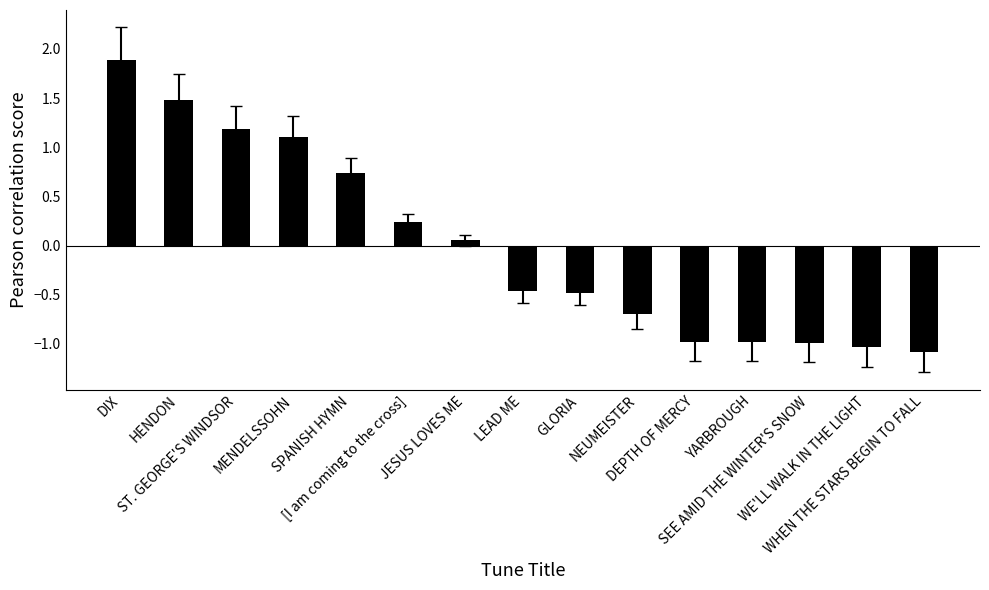

What is the greatest value displayed?

1.9